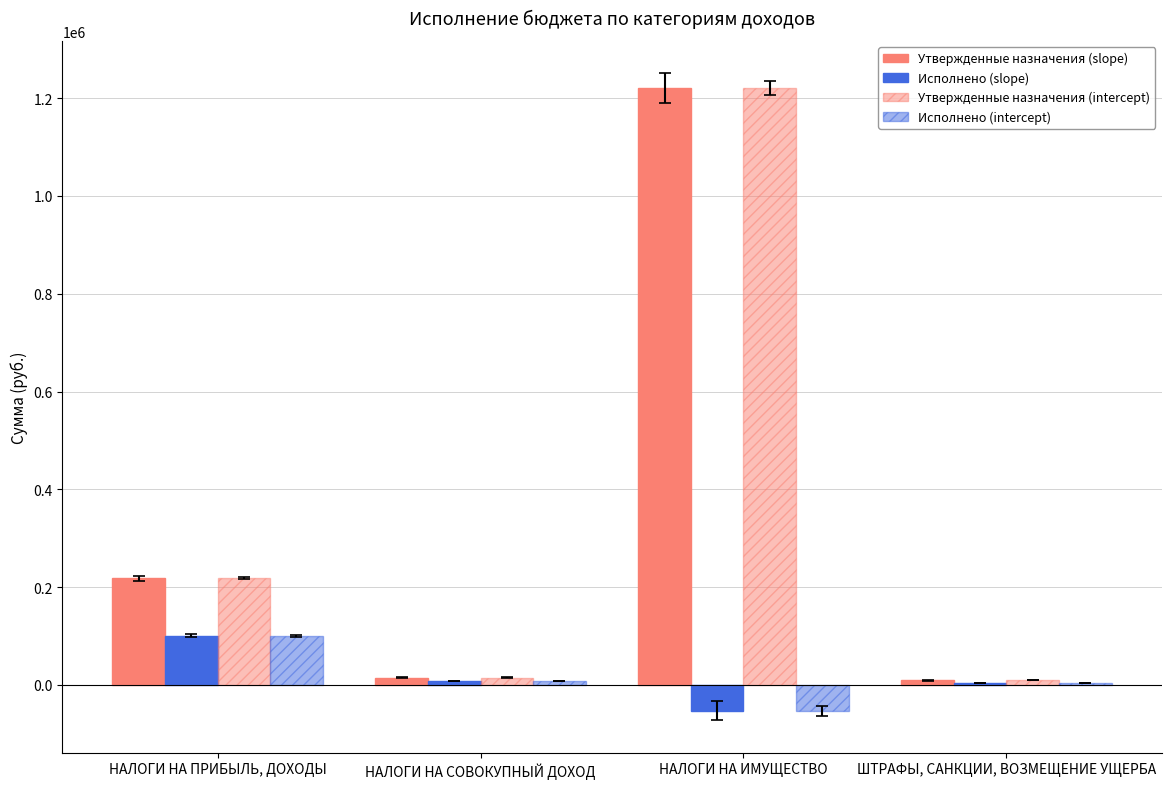

Reading right to left, transcribe all the data shown in this chart.

Утвержденные назначения (slope): ШТРАФЫ, САНКЦИИ, ВОЗМЕЩЕНИЕ УЩЕРБА=9000.0	НАЛОГИ НА ИМУЩЕСТВО=1221000.0	НАЛОГИ НА СОВОКУПНЫЙ ДОХОД=15000.0	НАЛОГИ НА ПРИБЫЛЬ, ДОХОДЫ=218000.0
Исполнено (slope): ШТРАФЫ, САНКЦИИ, ВОЗМЕЩЕНИЕ УЩЕРБА=3000.0	НАЛОГИ НА ИМУЩЕСТВО=-52786.2	НАЛОГИ НА СОВОКУПНЫЙ ДОХОД=7545.9	НАЛОГИ НА ПРИБЫЛЬ, ДОХОДЫ=100253.1
Утвержденные назначения (intercept): ШТРАФЫ, САНКЦИИ, ВОЗМЕЩЕНИЕ УЩЕРБА=9000.0	НАЛОГИ НА ИМУЩЕСТВО=1221000.0	НАЛОГИ НА СОВОКУПНЫЙ ДОХОД=15000.0	НАЛОГИ НА ПРИБЫЛЬ, ДОХОДЫ=218000.0
Исполнено (intercept): ШТРАФЫ, САНКЦИИ, ВОЗМЕЩЕНИЕ УЩЕРБА=3000.0	НАЛОГИ НА ИМУЩЕСТВО=-52786.2	НАЛОГИ НА СОВОКУПНЫЙ ДОХОД=7545.9	НАЛОГИ НА ПРИБЫЛЬ, ДОХОДЫ=100253.1